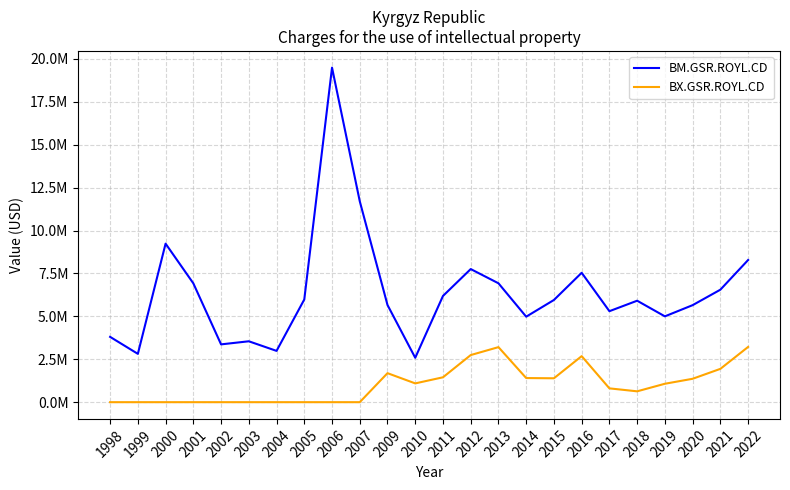

What are all the series names shown in the legend?

BM.GSR.ROYL.CD, BX.GSR.ROYL.CD